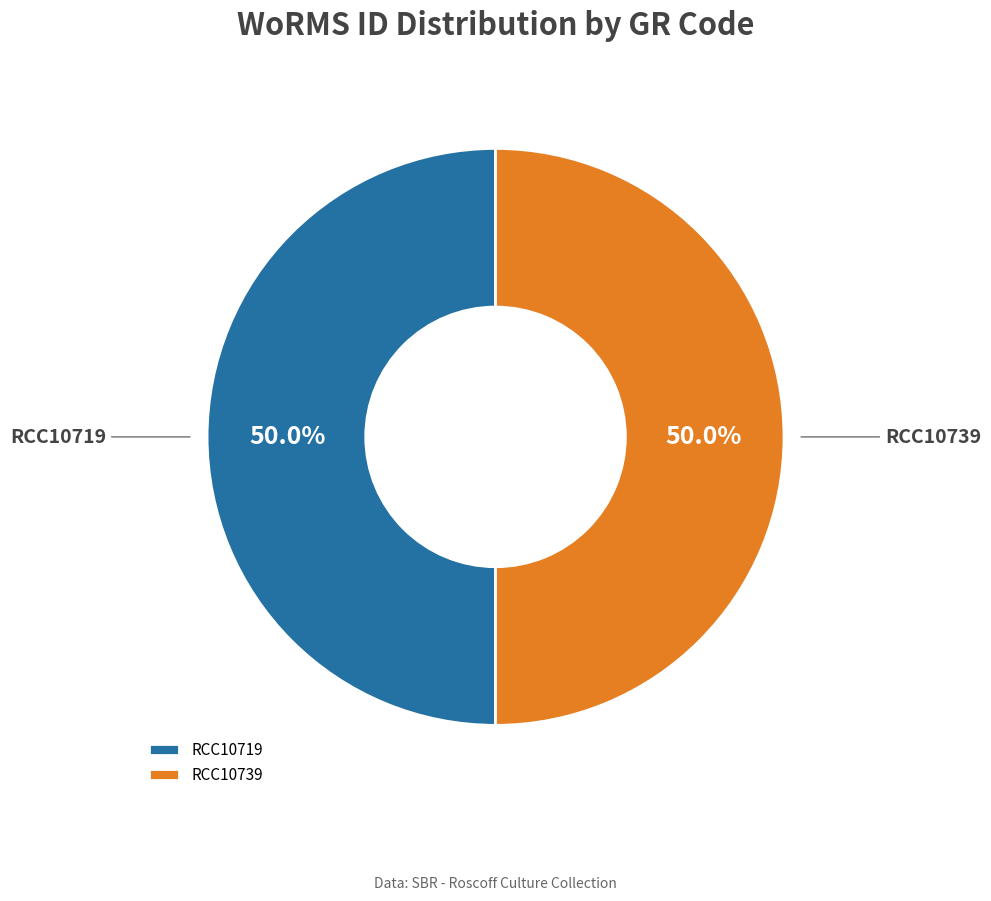

What percentage is NOT represented by RCC10719?

50.0%